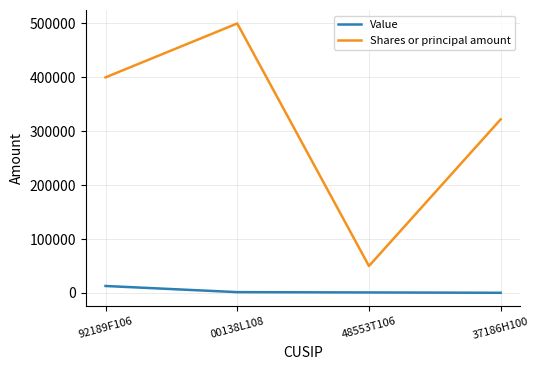

Is it true that Value equals 1525 at 00138L108?

True